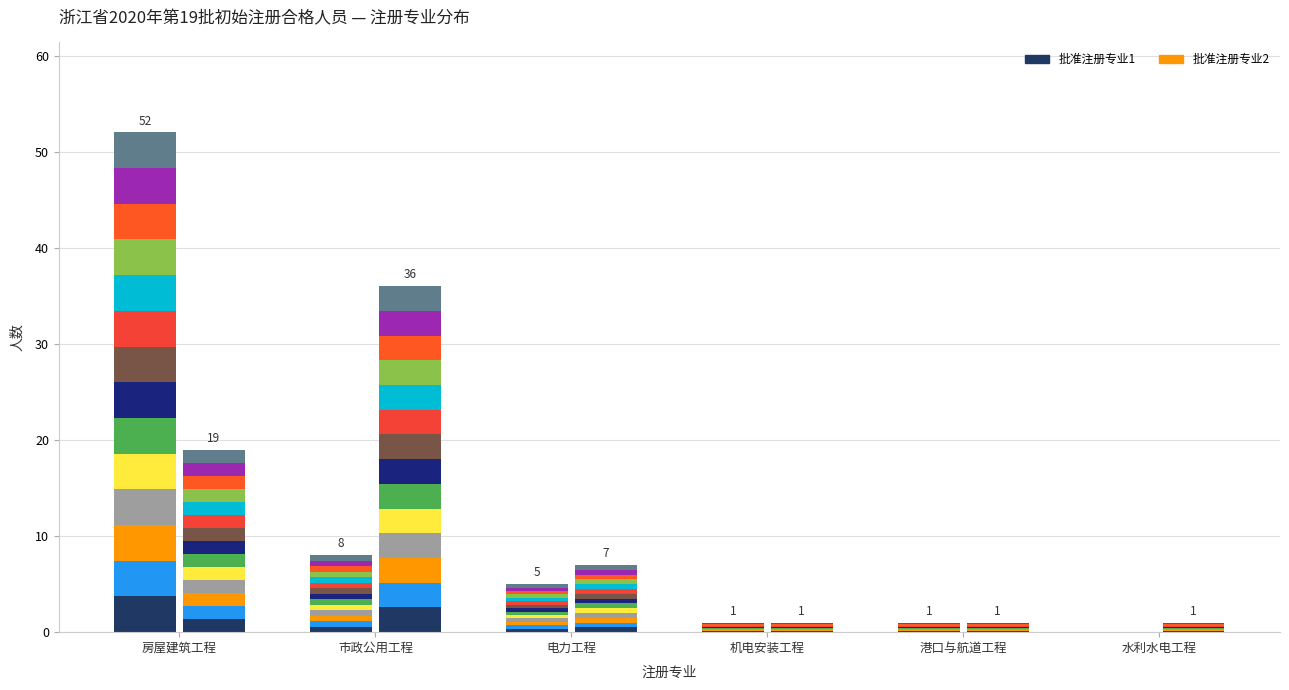

Rank the series by their maximum value, from highest to lowest.

批准注册专业1, 批准注册专业2